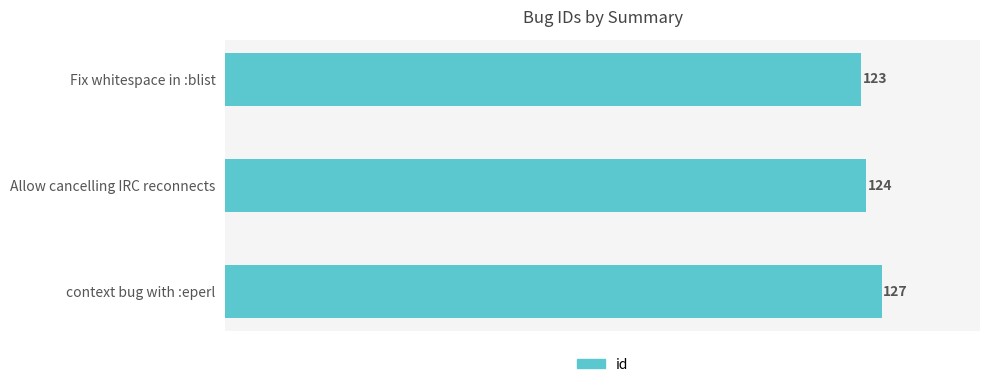

What is the average value?

125